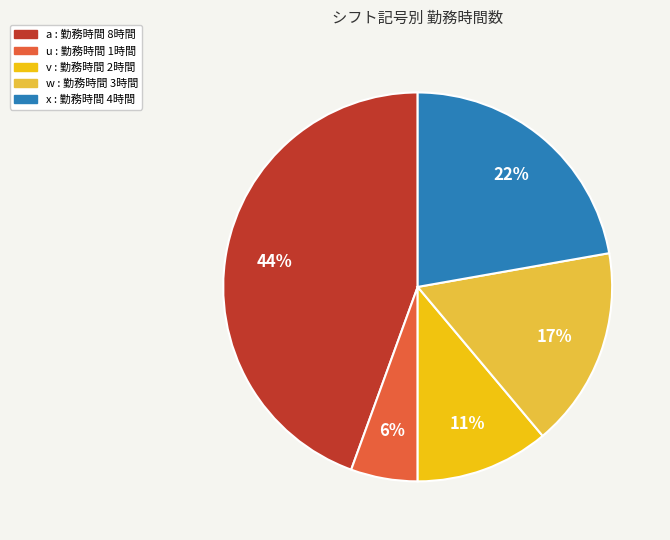

Is there any slice that represents more than half of the pie?

No